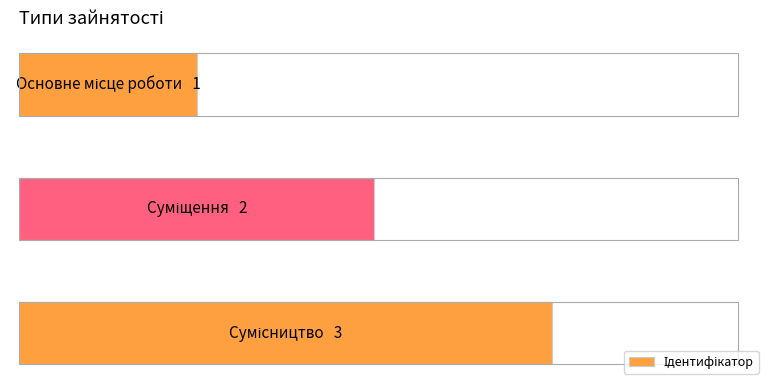

Does the chart contain any negative values?

No